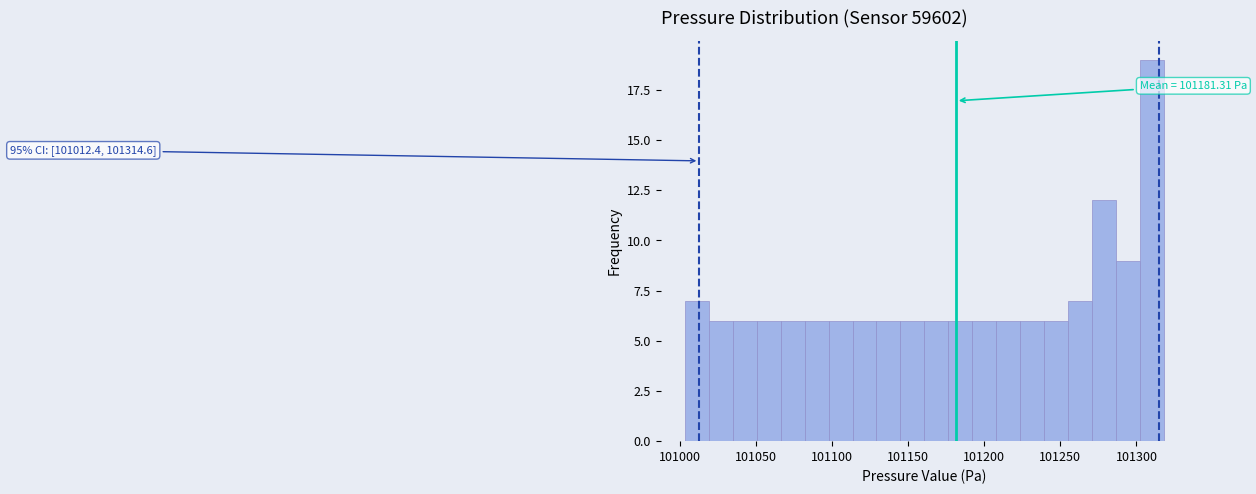

Around what value on the x-axis is the tallest bar? Give the approximate position of its centre, as read against the axis.

101310